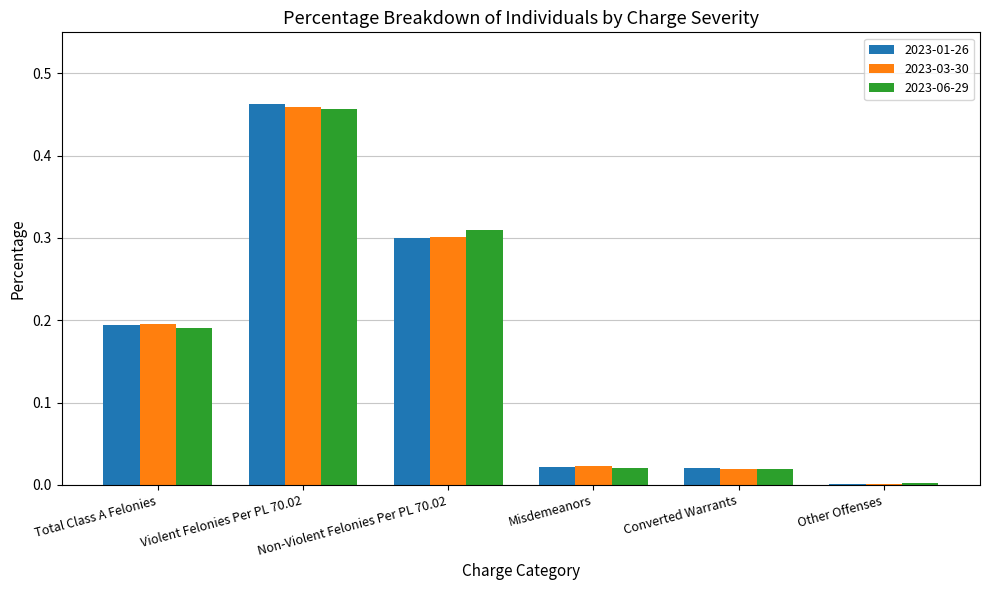

What is the sum of all 2023-03-30 values?

1.0